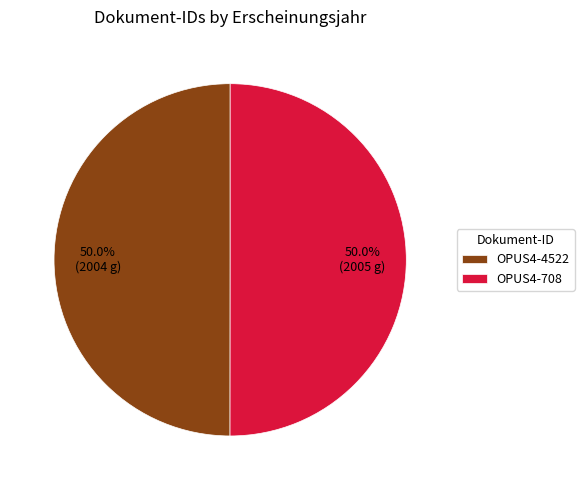

How many slices are in this pie chart?

2